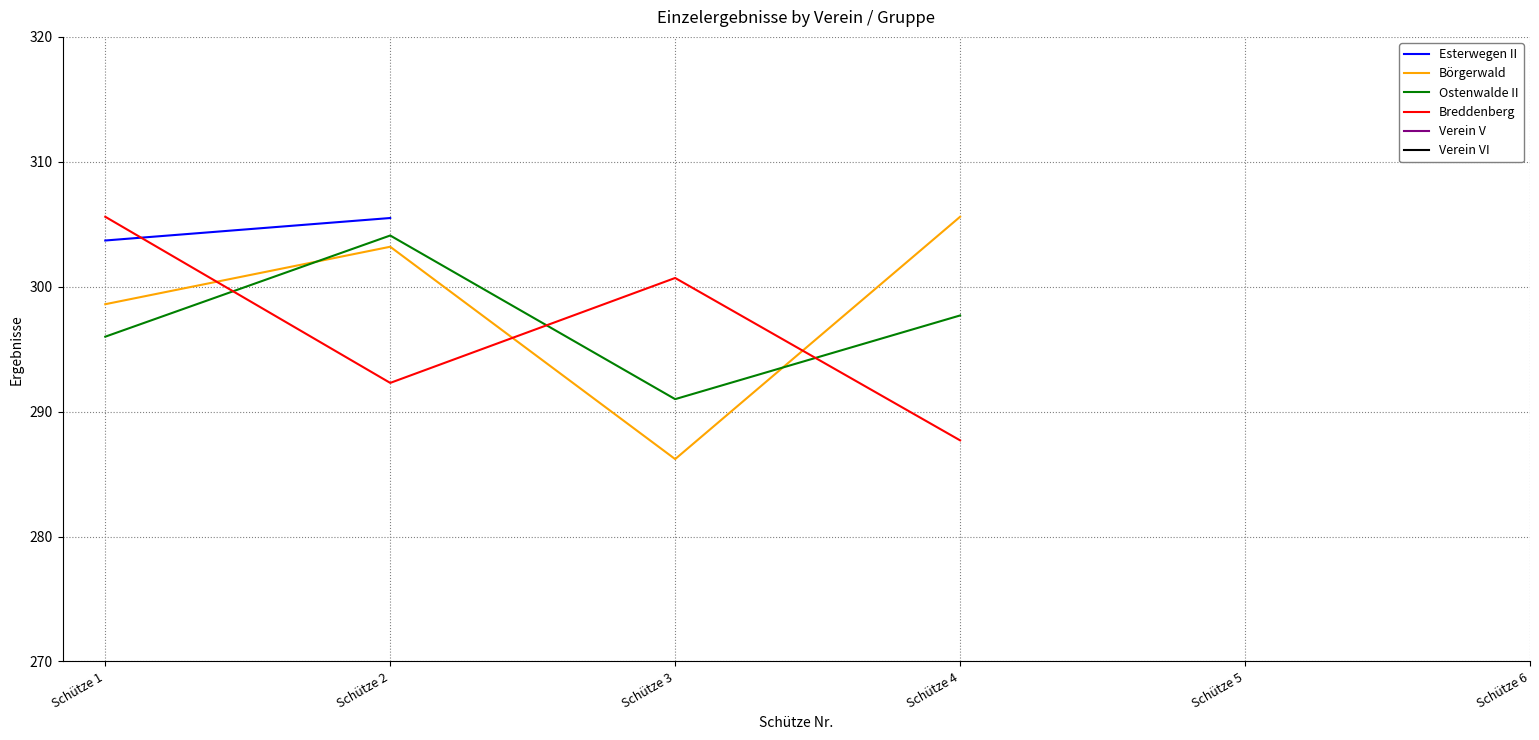

Is it true that Esterwegen II equals 305.5 at Schütze 2?

True